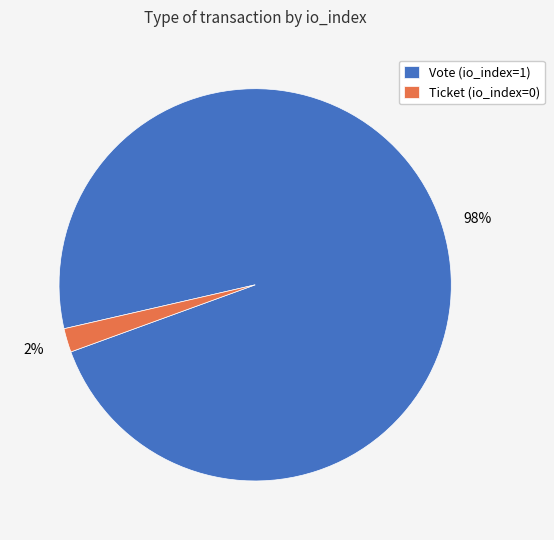

To the nearest percent, what is the difference between the largest and smallest slice percentages?

96%